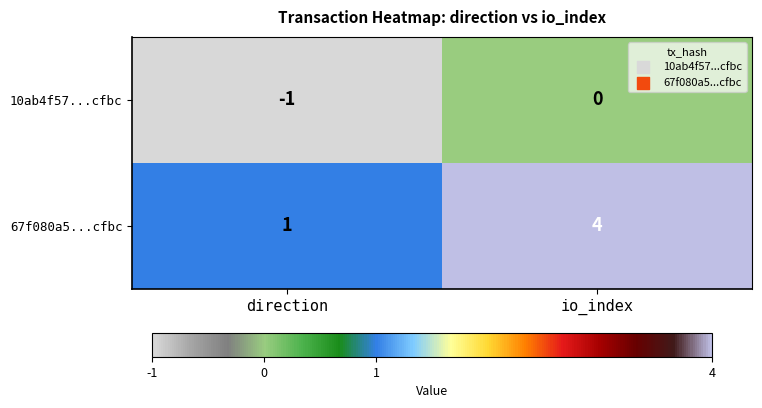

Which series changed the most between direction and io_index?

67f080a5...cfbc